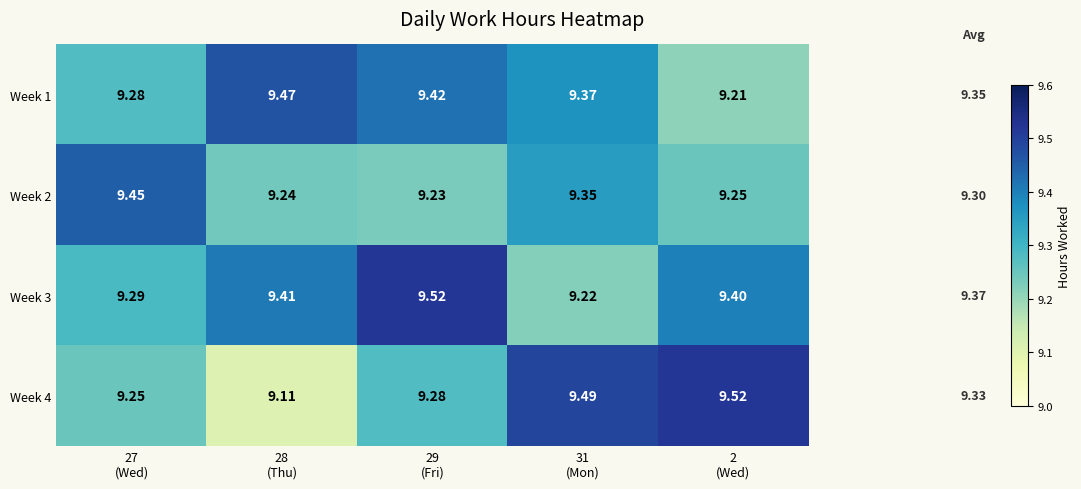

At 27
(Wed), list the series in order from smallest to largest.

Week 4, Week 1, Week 3, Week 2